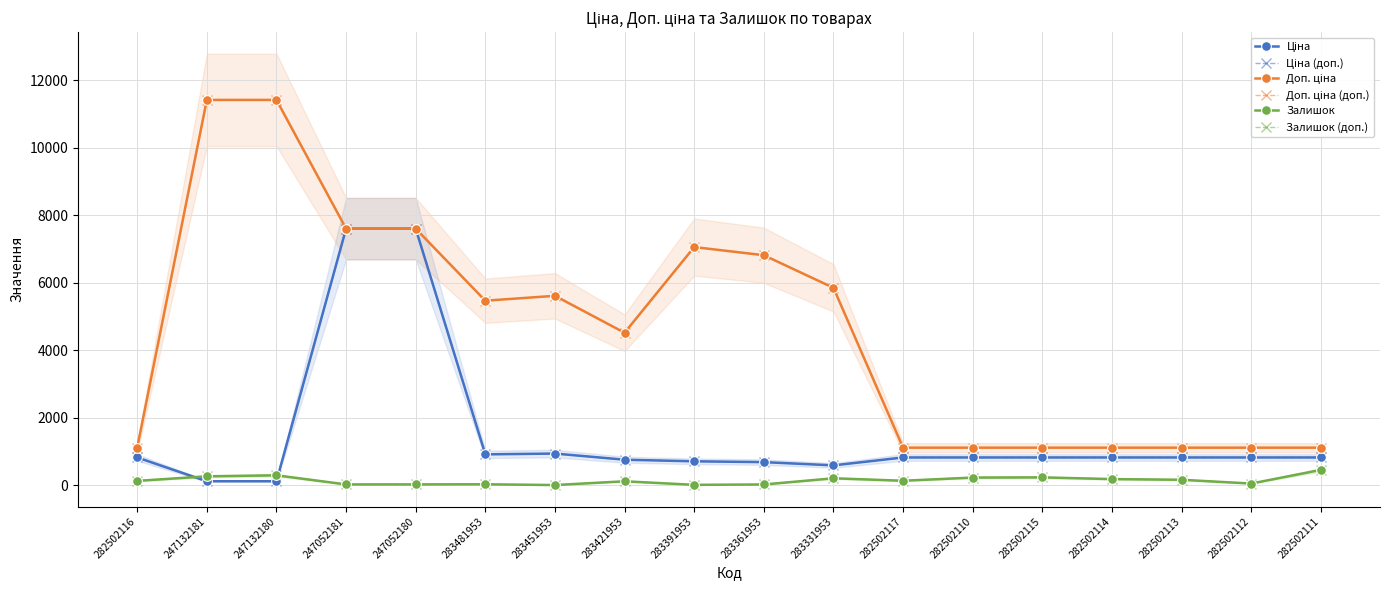

Reading left to right, what are all the values shown in this chart?

Ціна: 282502116=818.5	247132181=114.1	247132180=114.1	247052181=7596.5	247052180=7596.5	283481953=910.4	283451953=934.5	283421953=752.2	283391953=705.1	283361953=681.0	283331953=584.4	282502117=818.5	282502110=818.5	282502115=818.5	282502114=818.5	282502113=818.5	282502112=818.5	282502111=818.5
Ціна (доп.): 282502116=818.5	247132181=114.1	247132180=114.1	247052181=7596.5	247052180=7596.5	283481953=910.4	283451953=934.5	283421953=752.2	283391953=705.1	283361953=681.0	283331953=584.4	282502117=818.5	282502110=818.5	282502115=818.5	282502114=818.5	282502113=818.5	282502112=818.5	282502111=818.5
Доп. ціна: 282502116=1109.2	247132181=11410.0	247132180=11410.0	247052181=7596.5	247052180=7596.5	283481953=5462.3	283451953=5607.2	283421953=4513.3	283391953=7051.3	283361953=6809.8	283331953=5843.9	282502117=1109.2	282502110=1109.2	282502115=1109.2	282502114=1109.2	282502113=1109.2	282502112=1109.2	282502111=1109.2
Доп. ціна (доп.): 282502116=1109.2	247132181=11410.0	247132180=11410.0	247052181=7596.5	247052180=7596.5	283481953=5462.3	283451953=5607.2	283421953=4513.3	283391953=7051.3	283361953=6809.8	283331953=5843.9	282502117=1109.2	282502110=1109.2	282502115=1109.2	282502114=1109.2	282502113=1109.2	282502112=1109.2	282502111=1109.2
Залишок: 282502116=125.0	247132181=260.0	247132180=290.0	247052181=20.0	247052180=21.0	283481953=24.0	283451953=2.0	283421953=113.0	283391953=8.0	283361953=19.0	283331953=202.0	282502117=129.0	282502110=223.0	282502115=229.0	282502114=178.0	282502113=158.0	282502112=46.0	282502111=450.0
Залишок (доп.): 282502116=125.0	247132181=260.0	247132180=290.0	247052181=20.0	247052180=21.0	283481953=24.0	283451953=2.0	283421953=113.0	283391953=8.0	283361953=19.0	283331953=202.0	282502117=129.0	282502110=223.0	282502115=229.0	282502114=178.0	282502113=158.0	282502112=46.0	282502111=450.0